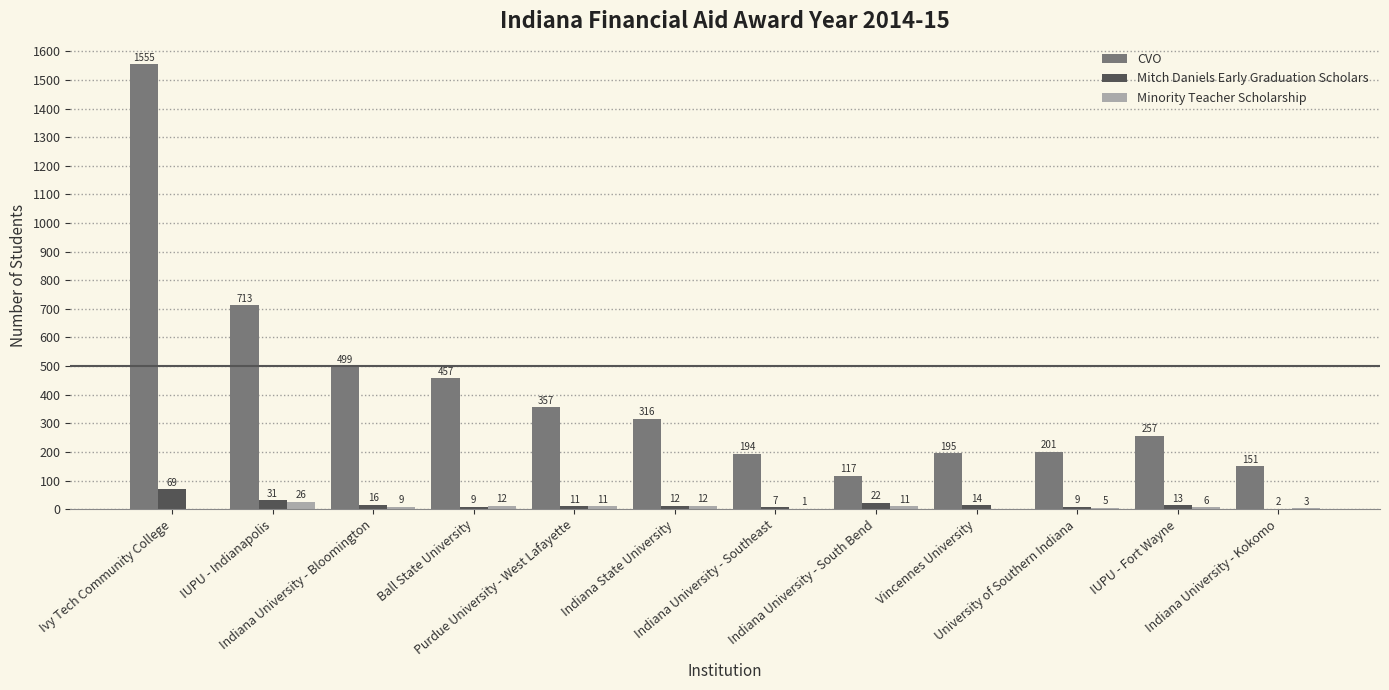

What is the average value of the Minority Teacher Scholarship series?

8